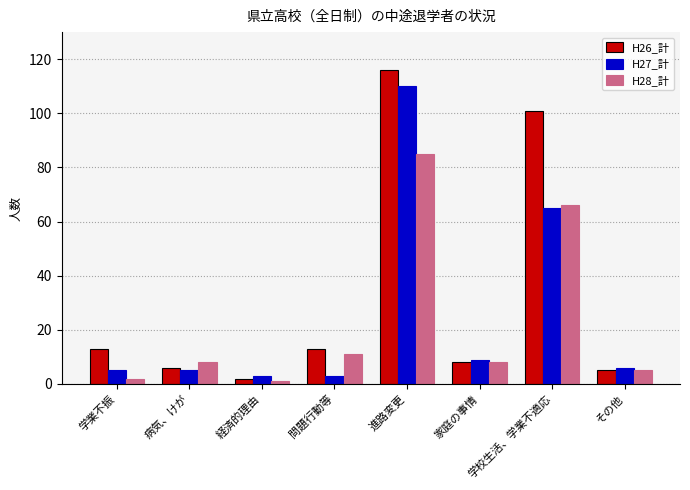

What is the difference between the highest and lowest values at 病気、けが?

3